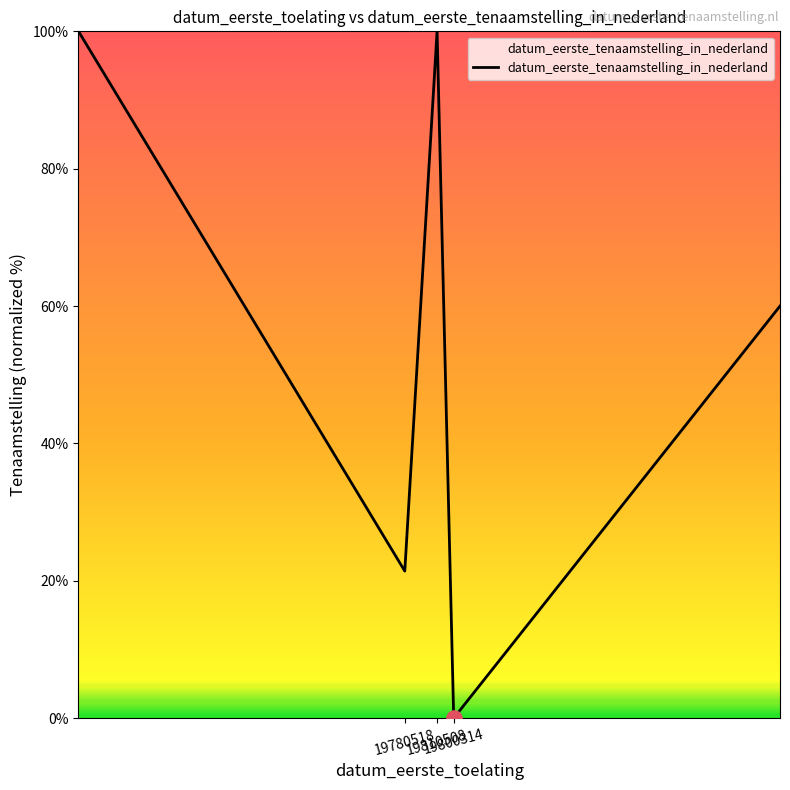

What is the average value?

56.3